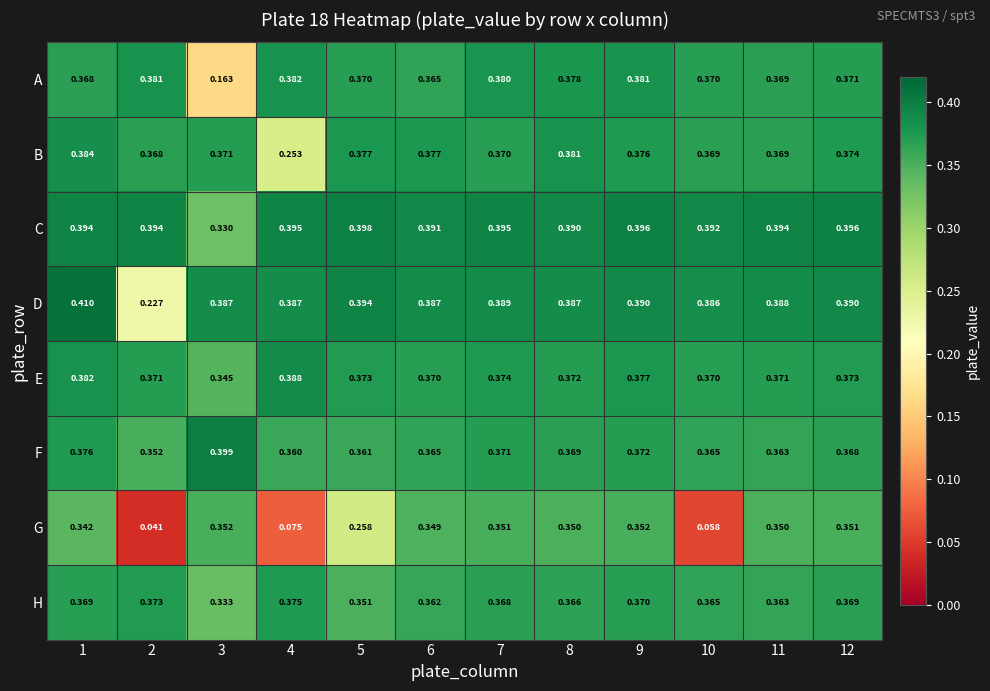

Which series has the widest spread of values?

G